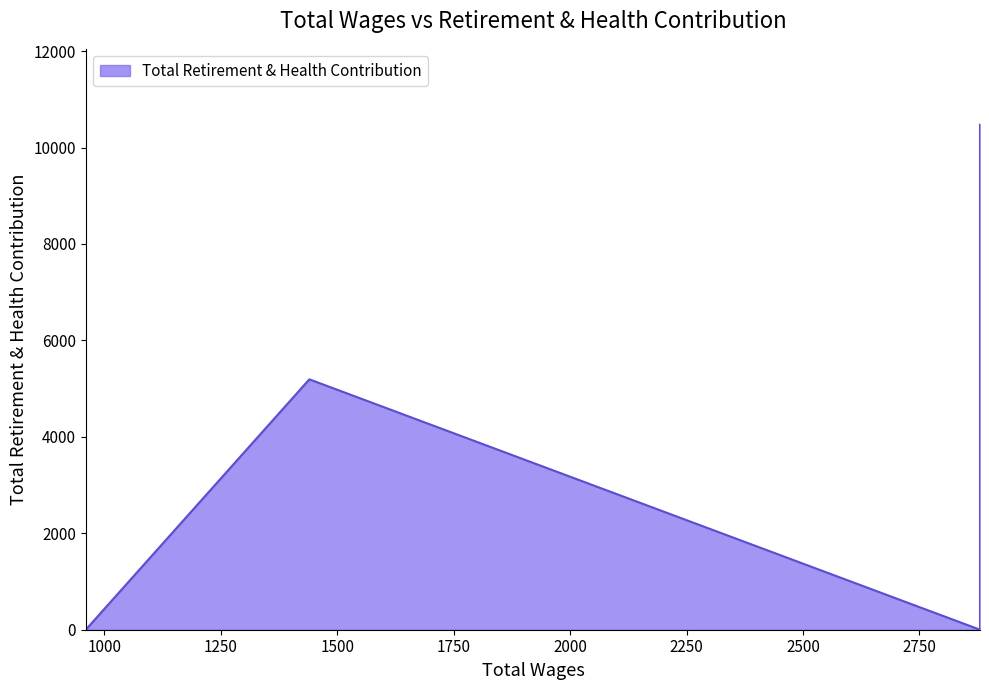

At which label does the data first exceed 5193?

2880.0